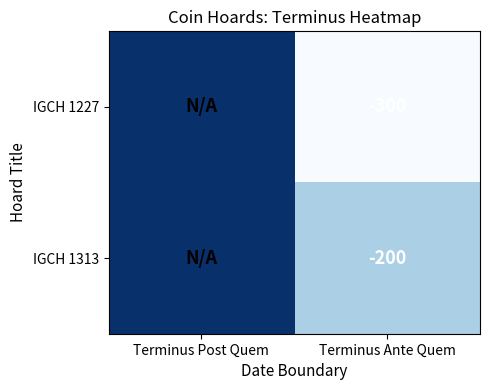

What is the sum of all IGCH 1313 values?

-200